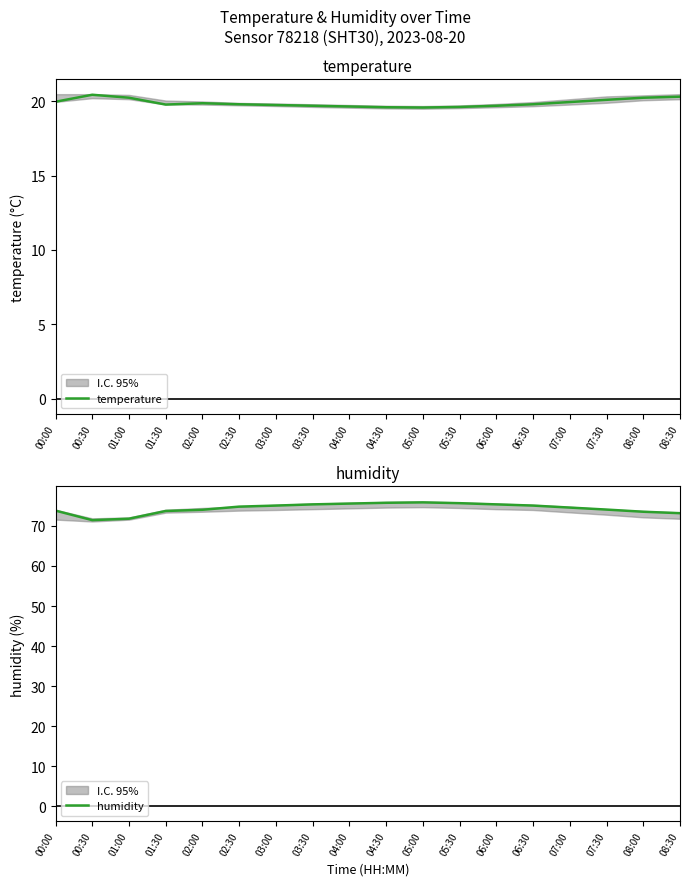

True or false: temperature and humidity intersect in this chart.

False